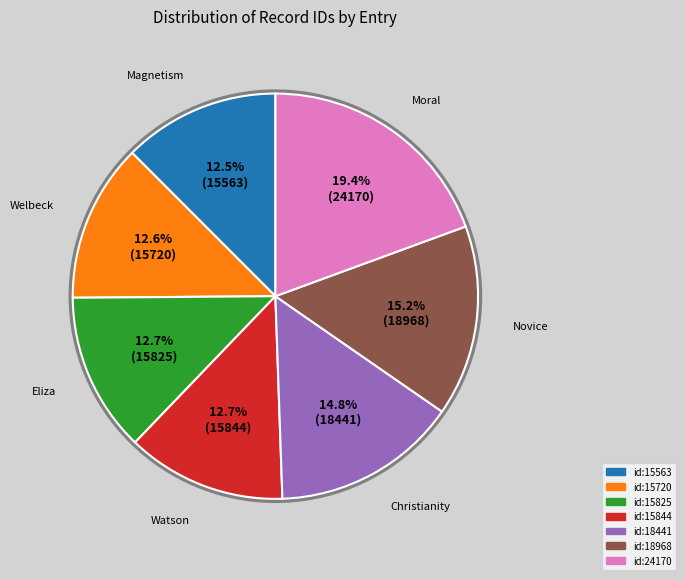

Does any single category account for the majority?

No